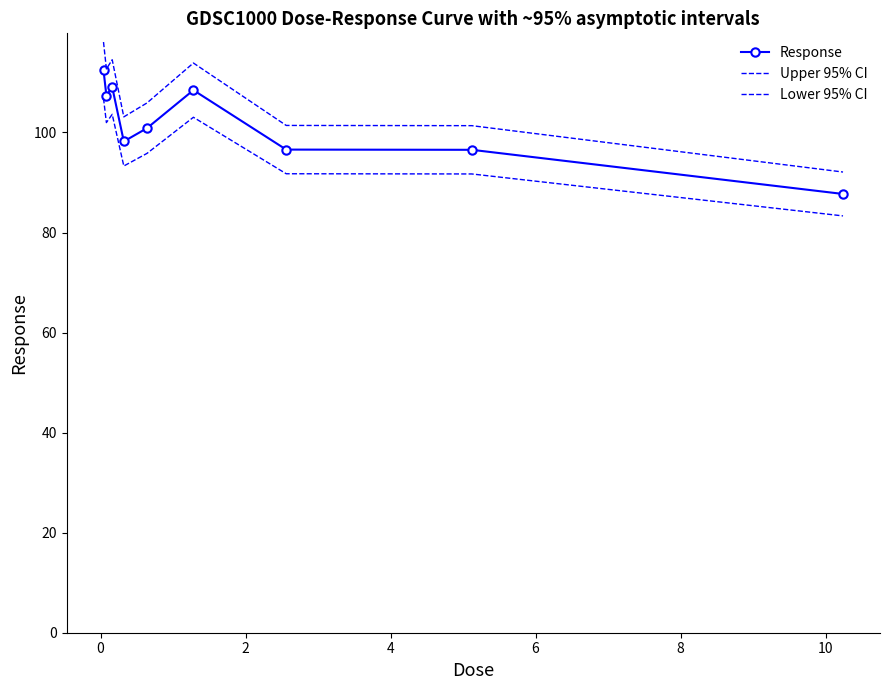

List the series in order of their overall mean, highest first.

Upper 95% CI, Response, Lower 95% CI